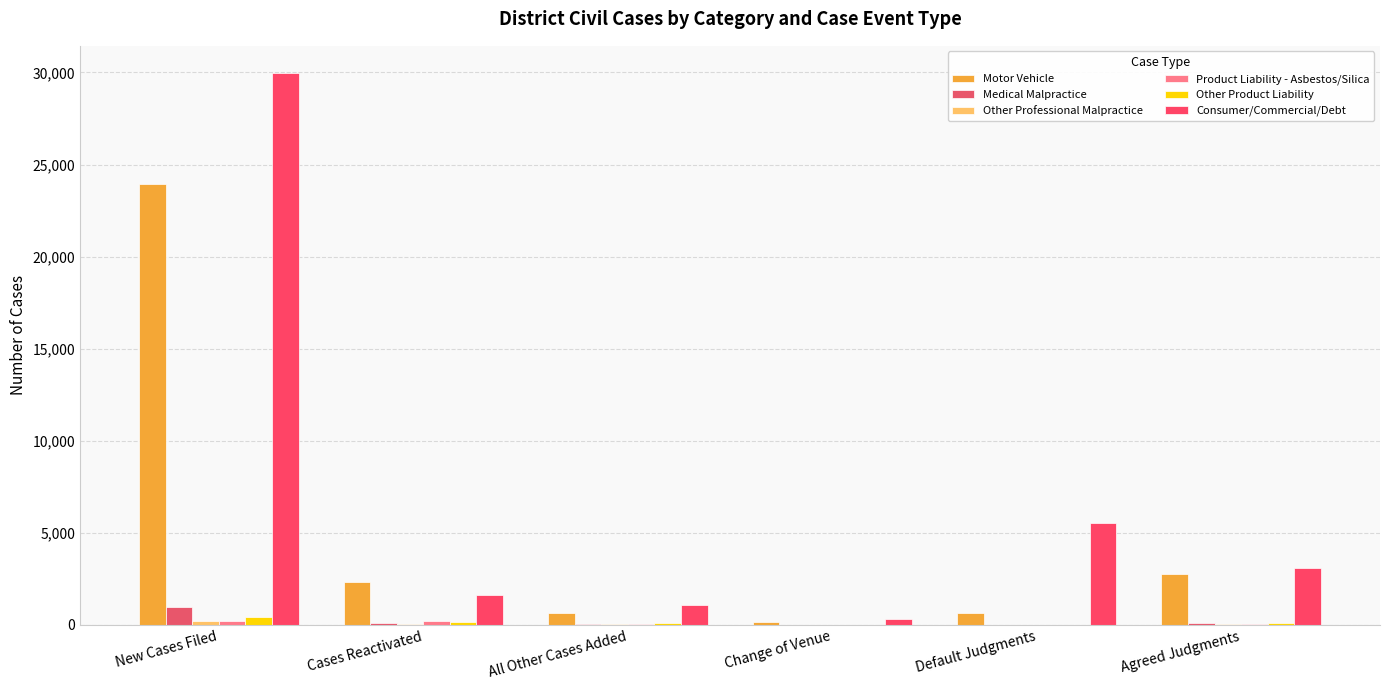

How many groups of bars are there?

6